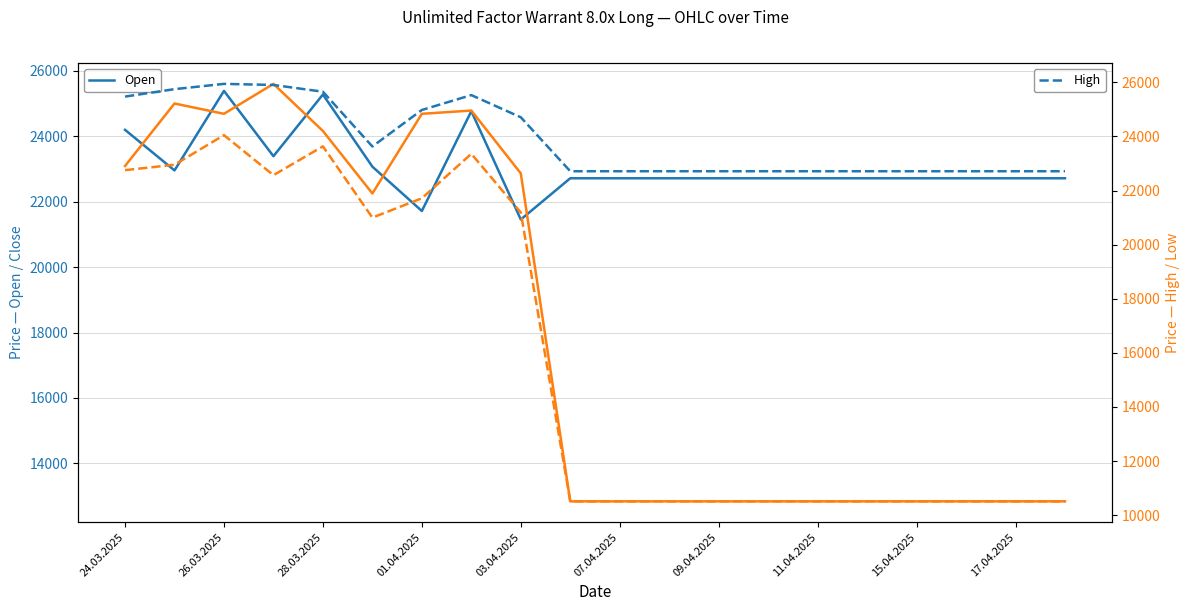

What is the difference between the maximum and second lowest values in the Open series?

3670